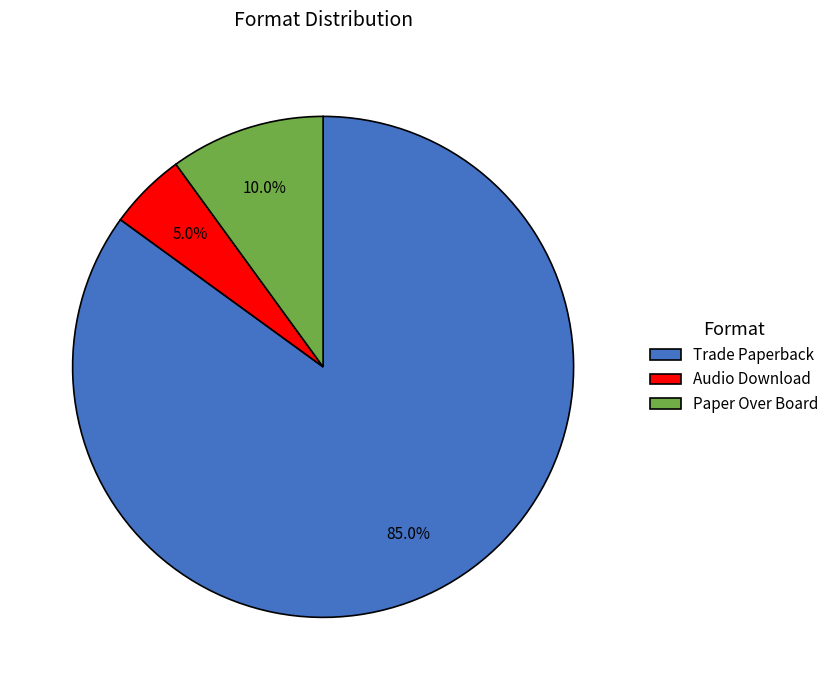

Between Audio Download and Paper Over Board, which is larger?

Paper Over Board